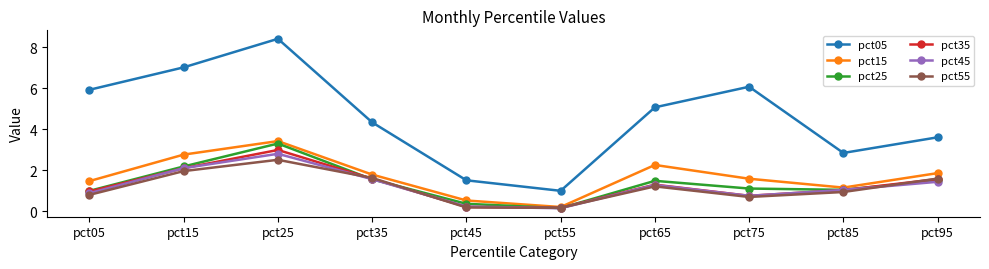

Reading left to right, transcribe all the data shown in this chart.

pct05: pct05=5.9	pct15=7.0	pct25=8.4	pct35=4.3	pct45=1.5	pct55=1.0	pct65=5.1	pct75=6.1	pct85=2.9	pct95=3.6
pct15: pct05=1.5	pct15=2.8	pct25=3.4	pct35=1.8	pct45=0.5	pct55=0.2	pct65=2.3	pct75=1.6	pct85=1.2	pct95=1.9
pct25: pct05=1.0	pct15=2.2	pct25=3.3	pct35=1.6	pct45=0.4	pct55=0.2	pct65=1.5	pct75=1.1	pct85=1.1	pct95=1.5
pct35: pct05=1.0	pct15=2.1	pct25=3.0	pct35=1.6	pct45=0.2	pct55=0.2	pct65=1.3	pct75=0.8	pct85=1.0	pct95=1.6
pct45: pct05=0.9	pct15=2.1	pct25=2.8	pct35=1.6	pct45=0.2	pct55=0.2	pct65=1.3	pct75=0.8	pct85=1.0	pct95=1.4
pct55: pct05=0.8	pct15=2.0	pct25=2.5	pct35=1.6	pct45=0.2	pct55=0.2	pct65=1.2	pct75=0.7	pct85=0.9	pct95=1.6